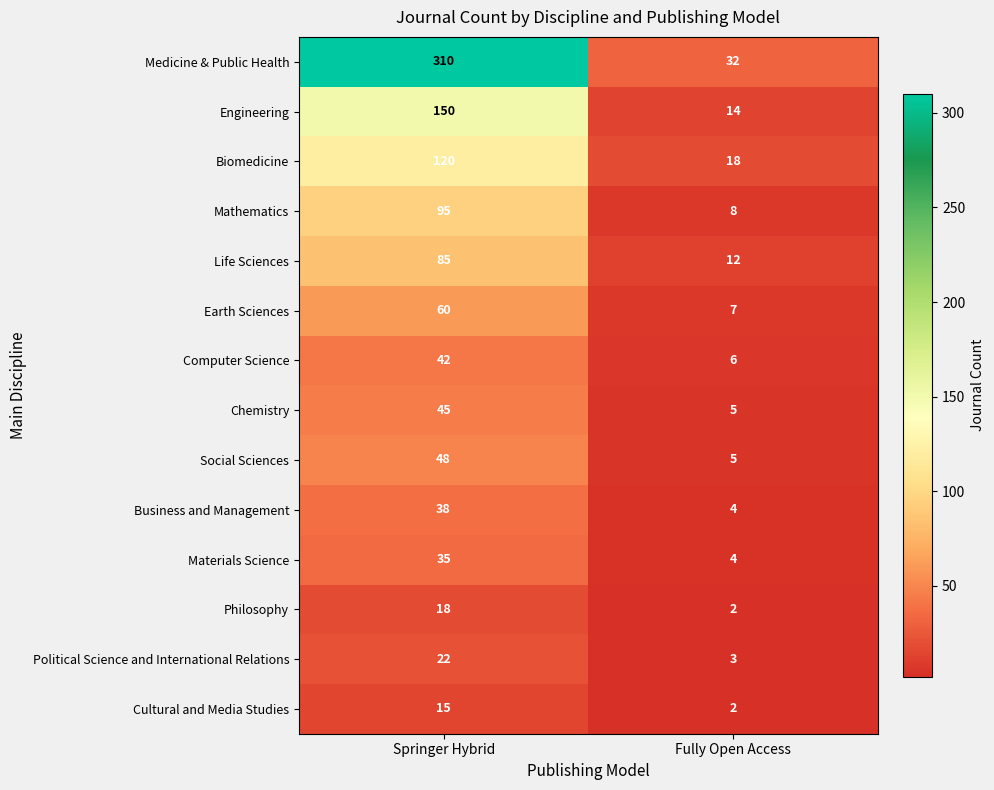

What is the difference between the highest and lowest values at Springer Hybrid?

295